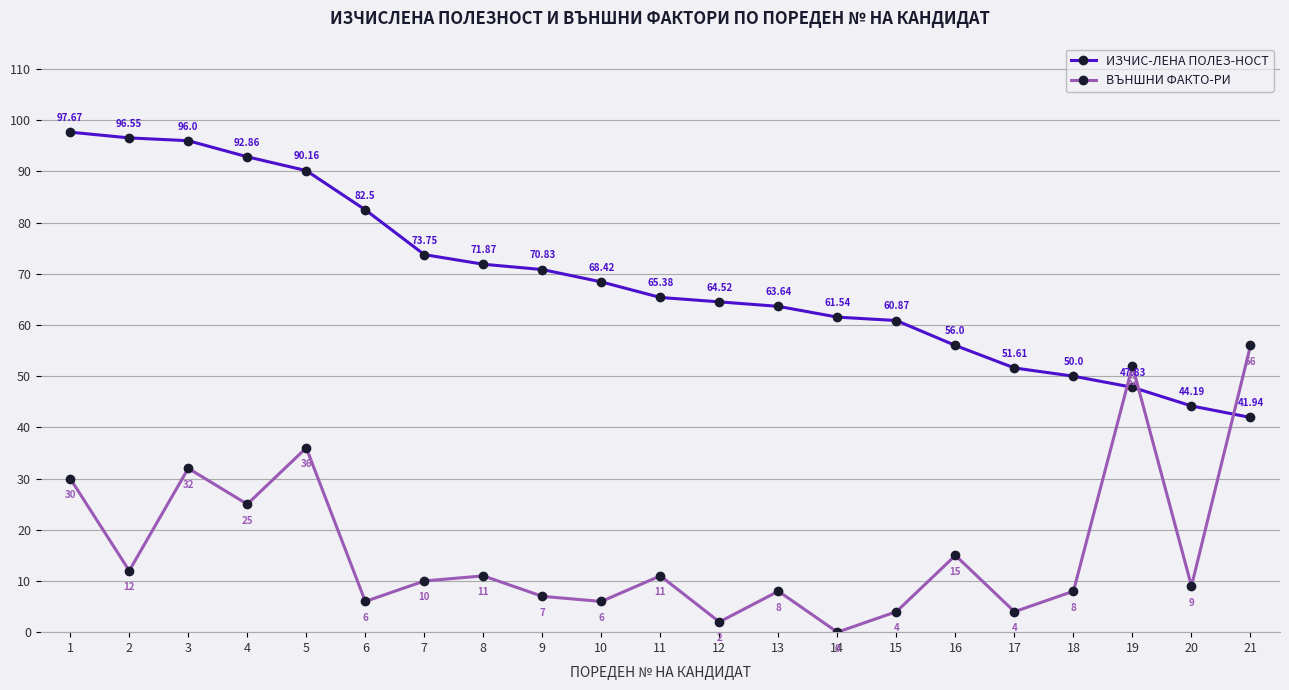

How many distinct data groups are displayed?

2